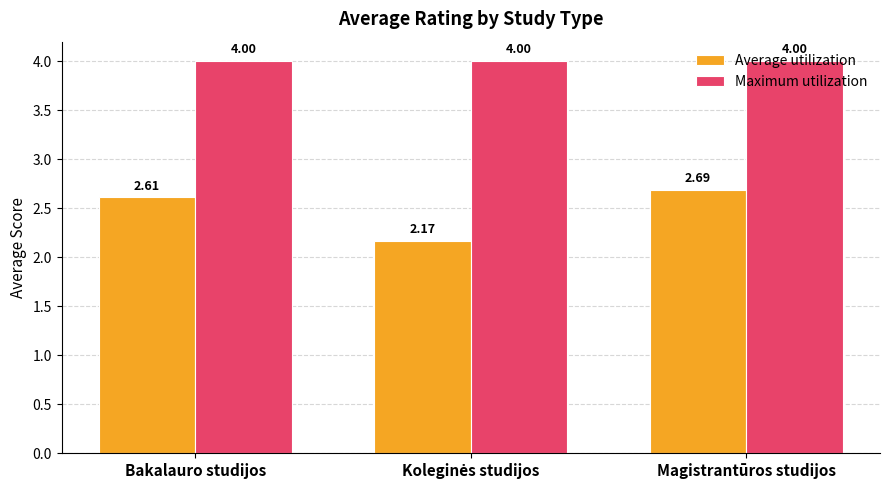

What is the average value of the Average utilization series?

2.5